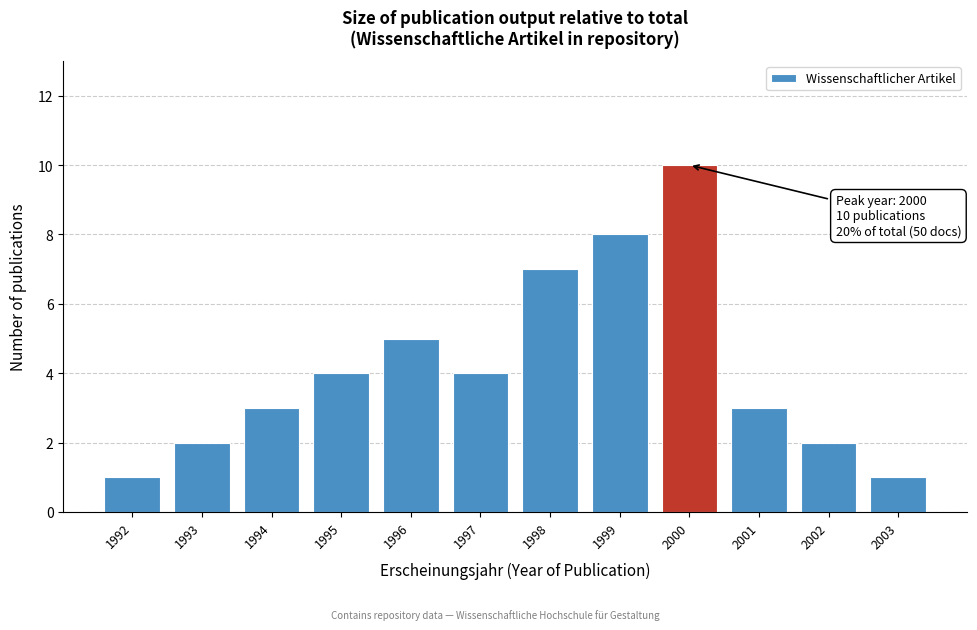

Reading left to right, transcribe all the data shown in this chart.

1	2	3	4	5	4	7	8	10	3	2	1